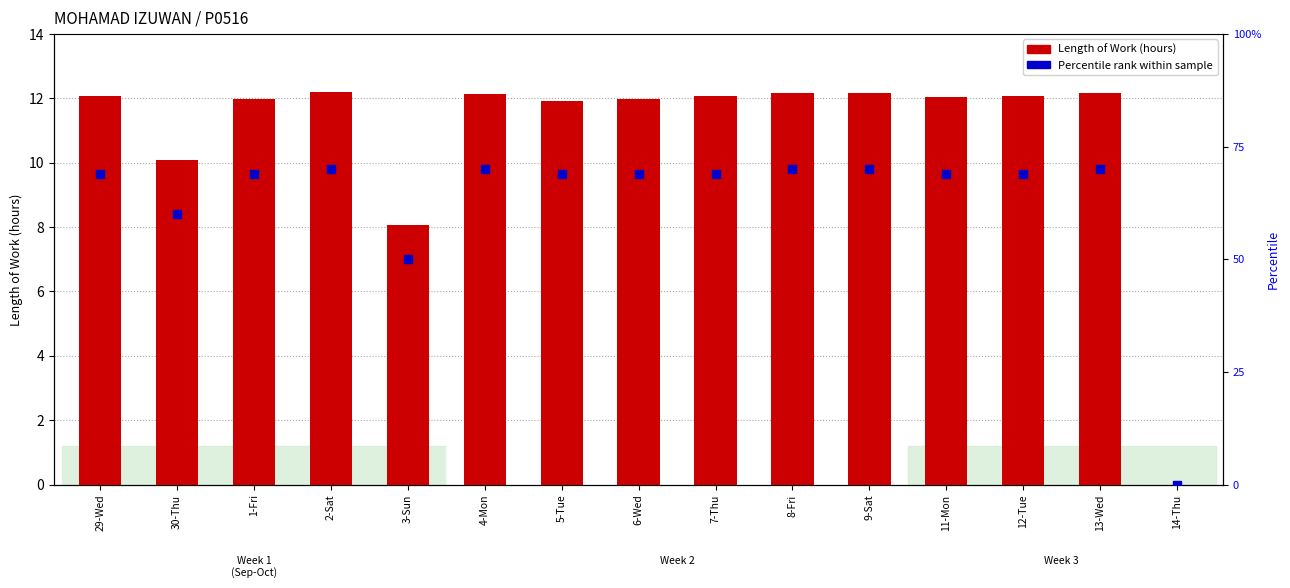

At how many categories does at least one series exceed 49?

14